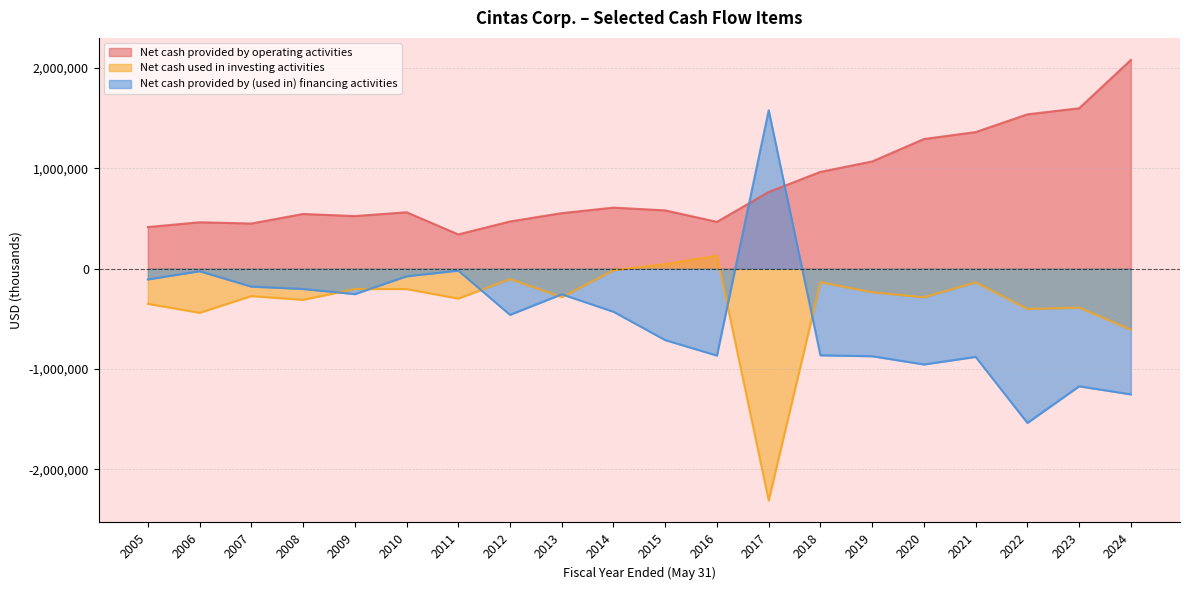

At 2021, list the series in order from largest to smallest.

Net cash provided by operating activities, Net cash used in investing activities, Net cash provided by (used in) financing activities